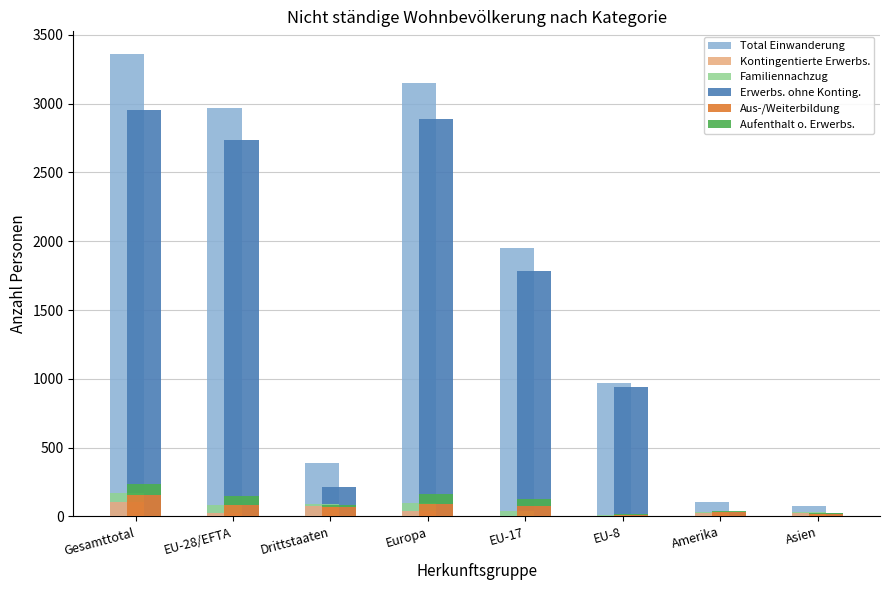

At which category is the sum across all series the highest?

Gesamttotal